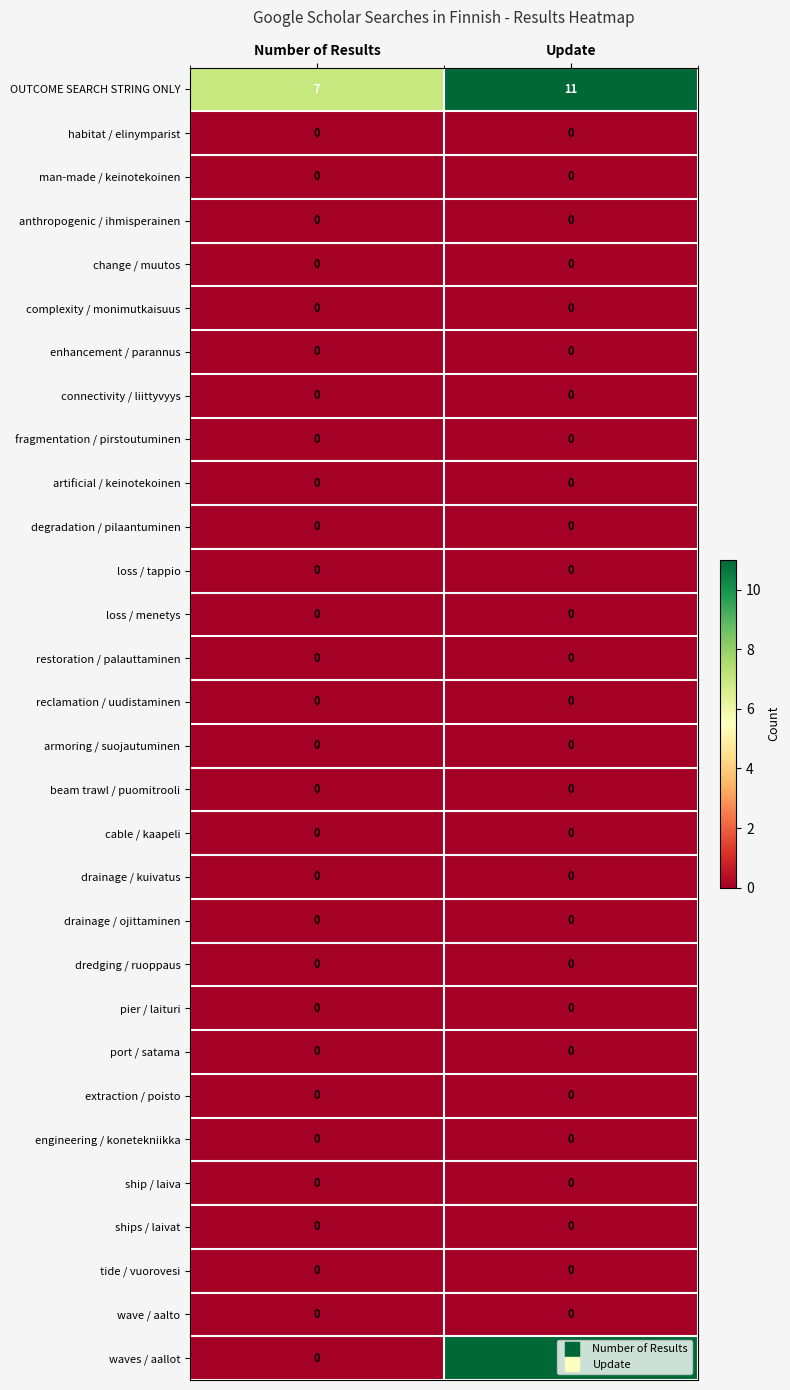

What is the sum of all waves / aallot values?

11